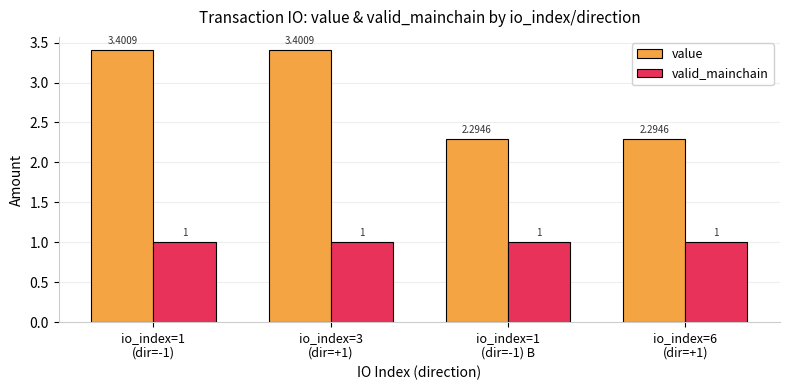

At io_index=6
(dir=+1), list the series in order from largest to smallest.

value, valid_mainchain